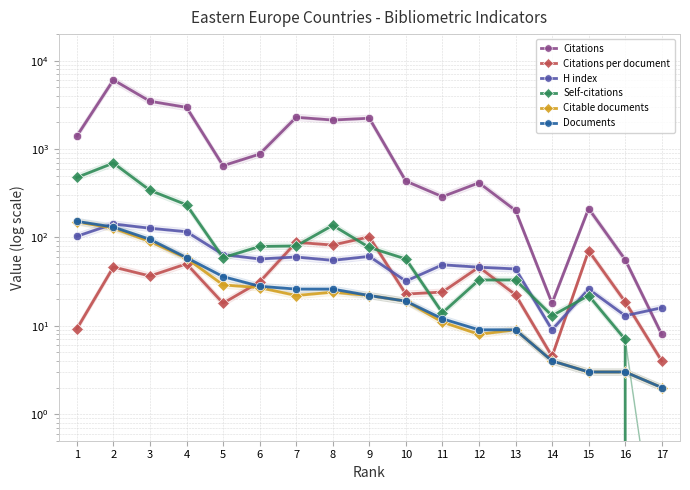

What is the difference between the highest and lowest values at 8?

2106.0